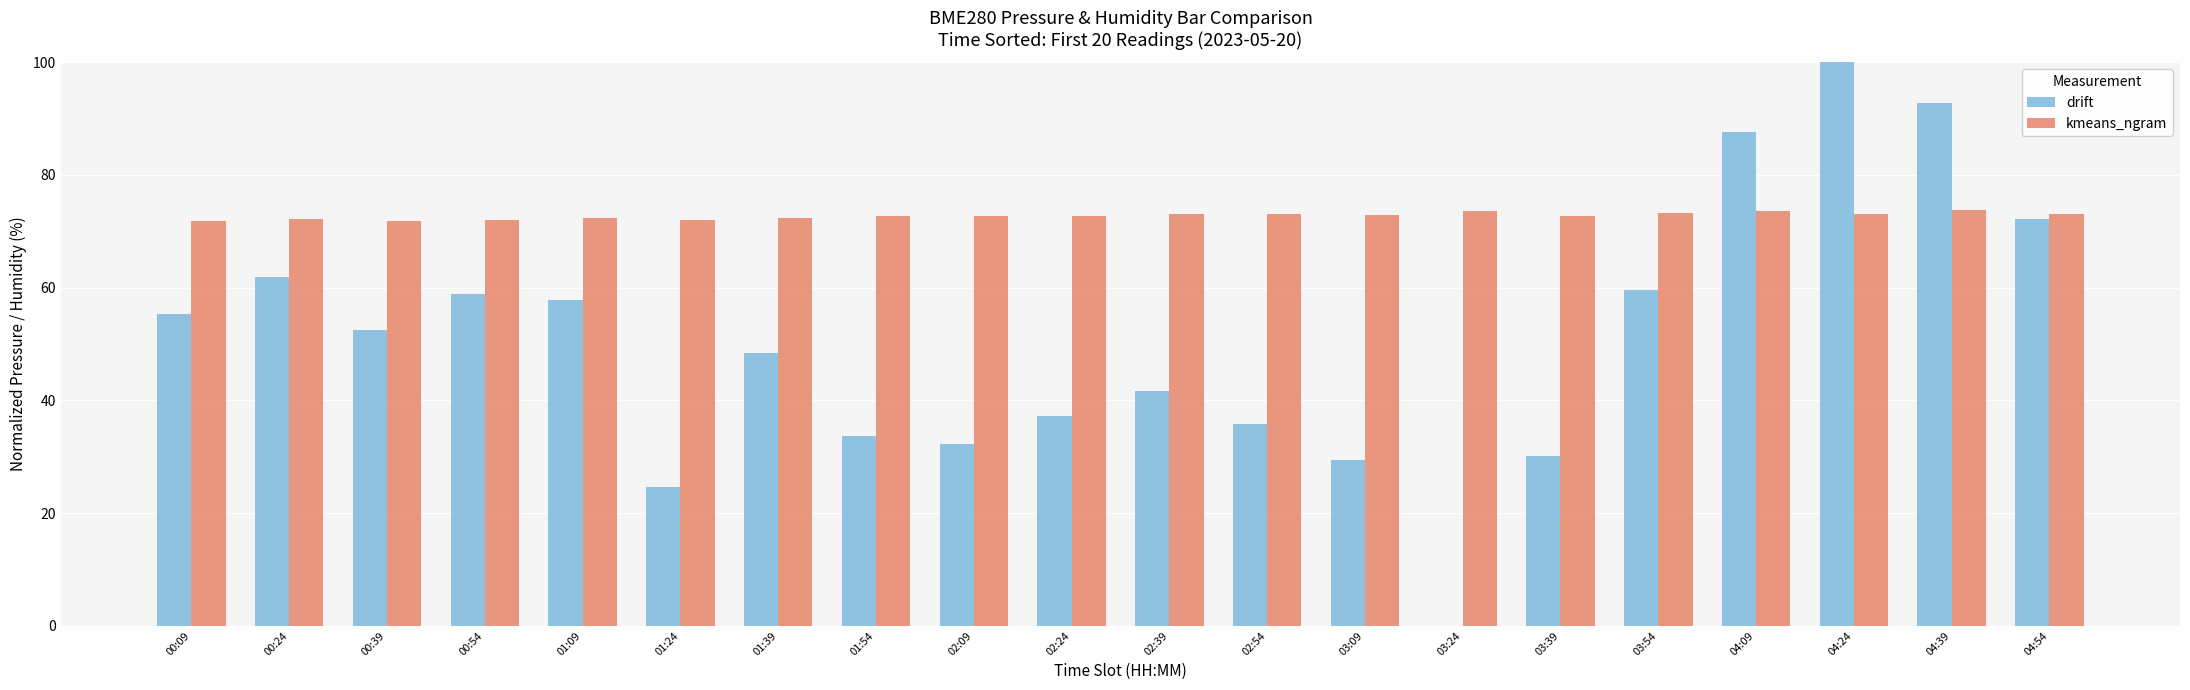

At which label does drift reach its peak?

04:24